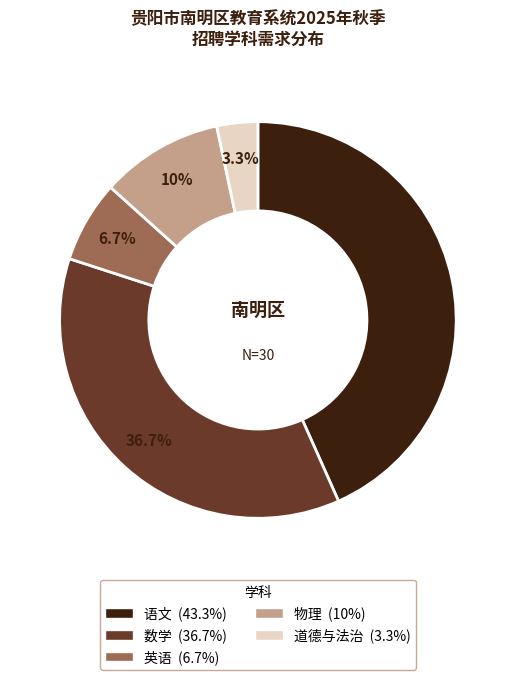

To the nearest percent, what portion does 物理 represent?

10%